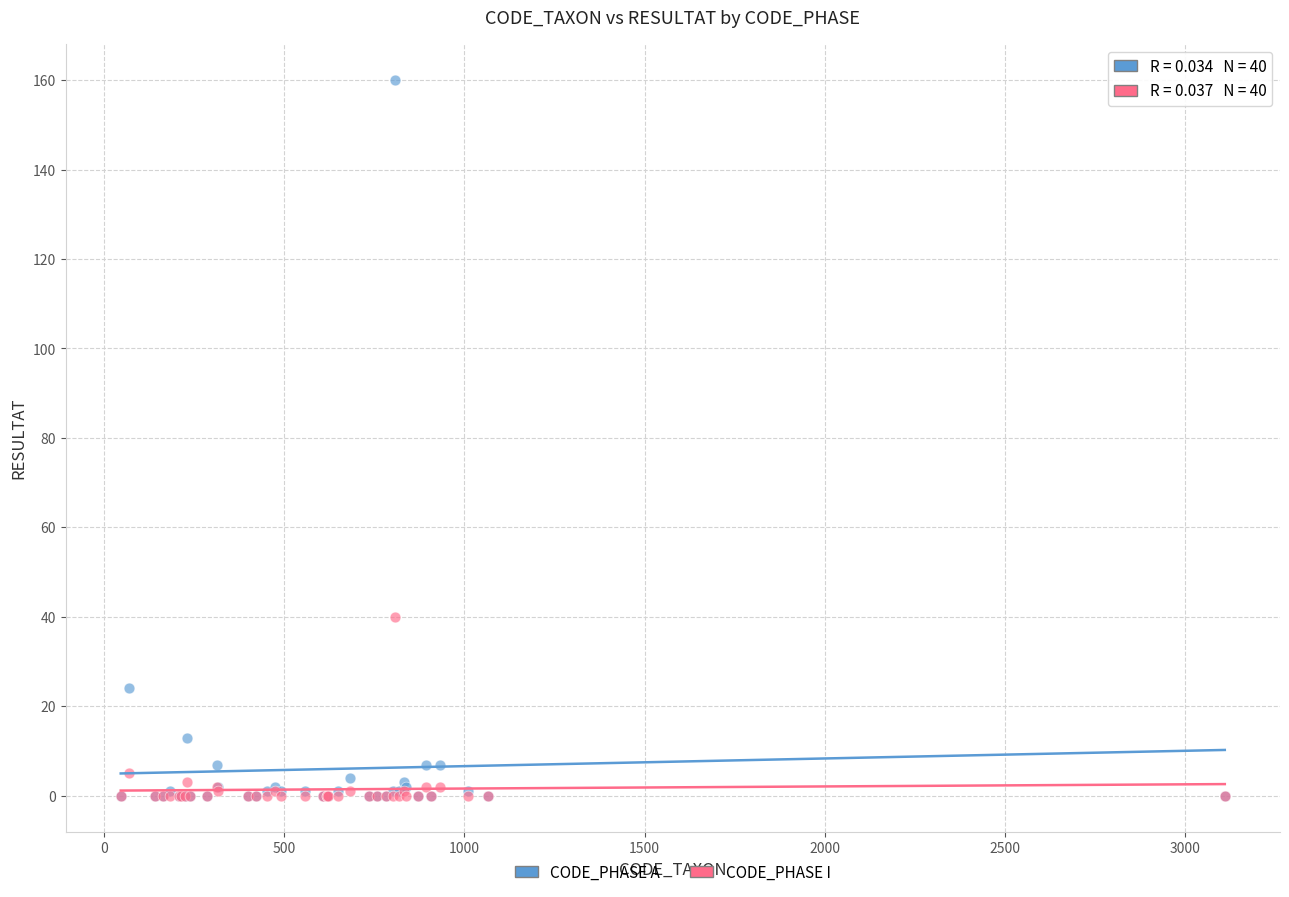

In the CODE_PHASE A series, what Y value is closest to 80?

24